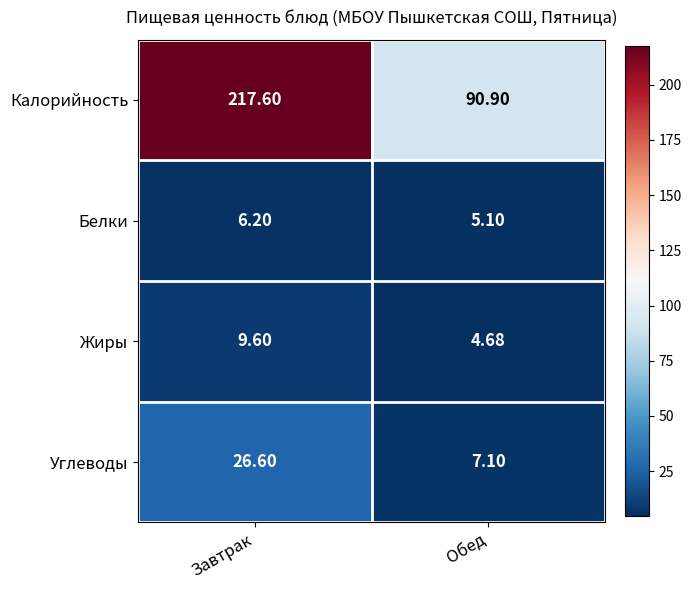

Between Завтрак and Обед, which series saw the biggest shift?

Калорийность